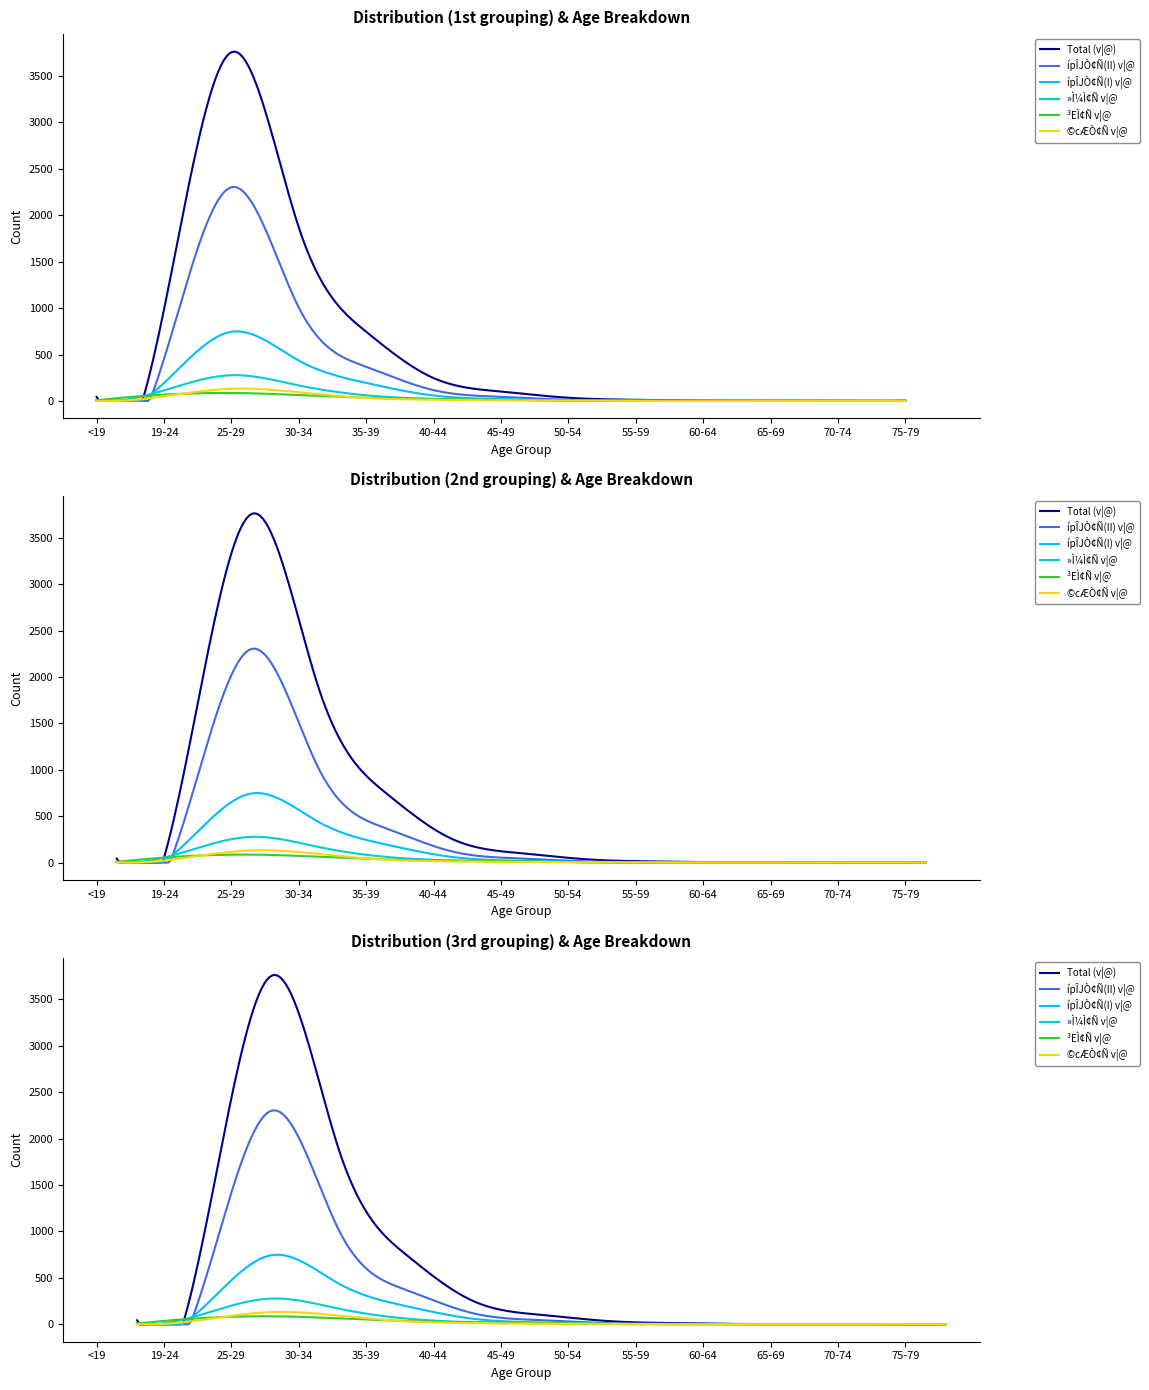

At which category does »Ì¼Ì¢Ñ v|@ reach its first local peak?

25-29